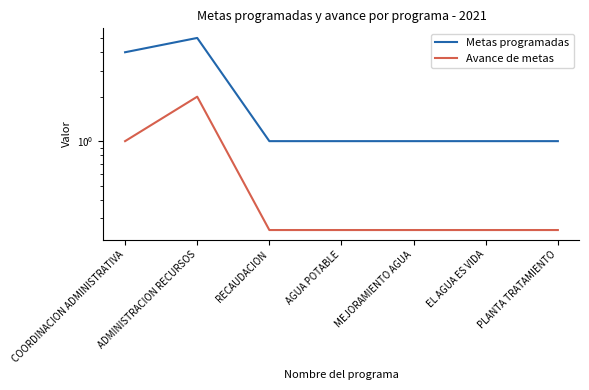

What is the difference between the second highest and second lowest values in the Metas programadas series?

3.0